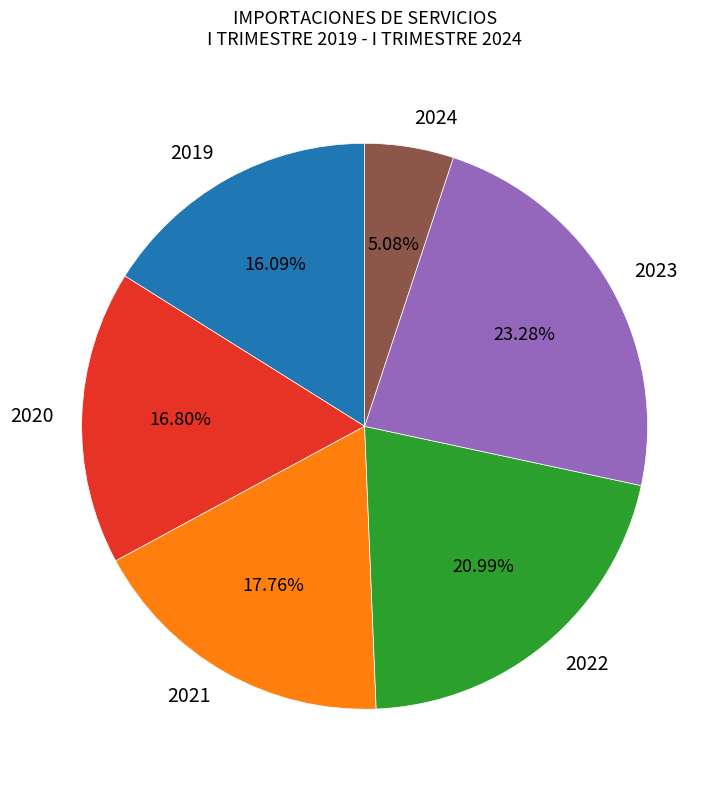

Which has a higher value, 2023 or 2024?

2023